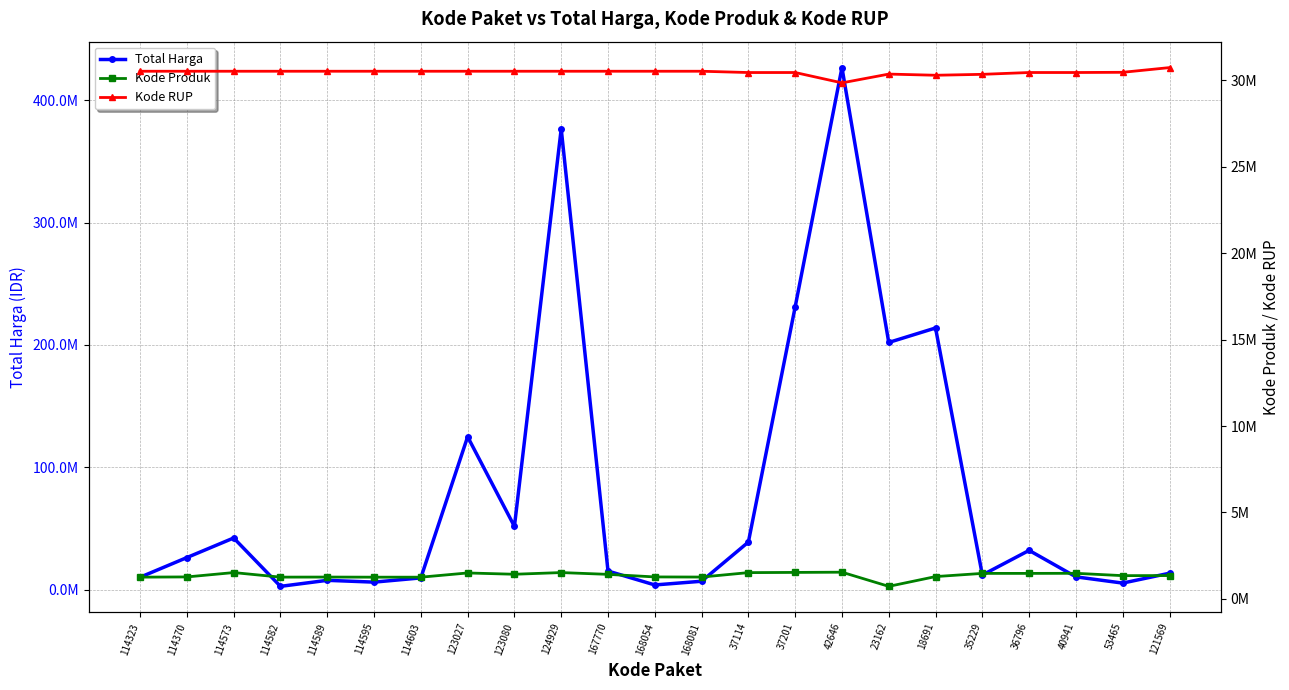

The value of Total Harga at 124929 is 376595700. True or false?

True